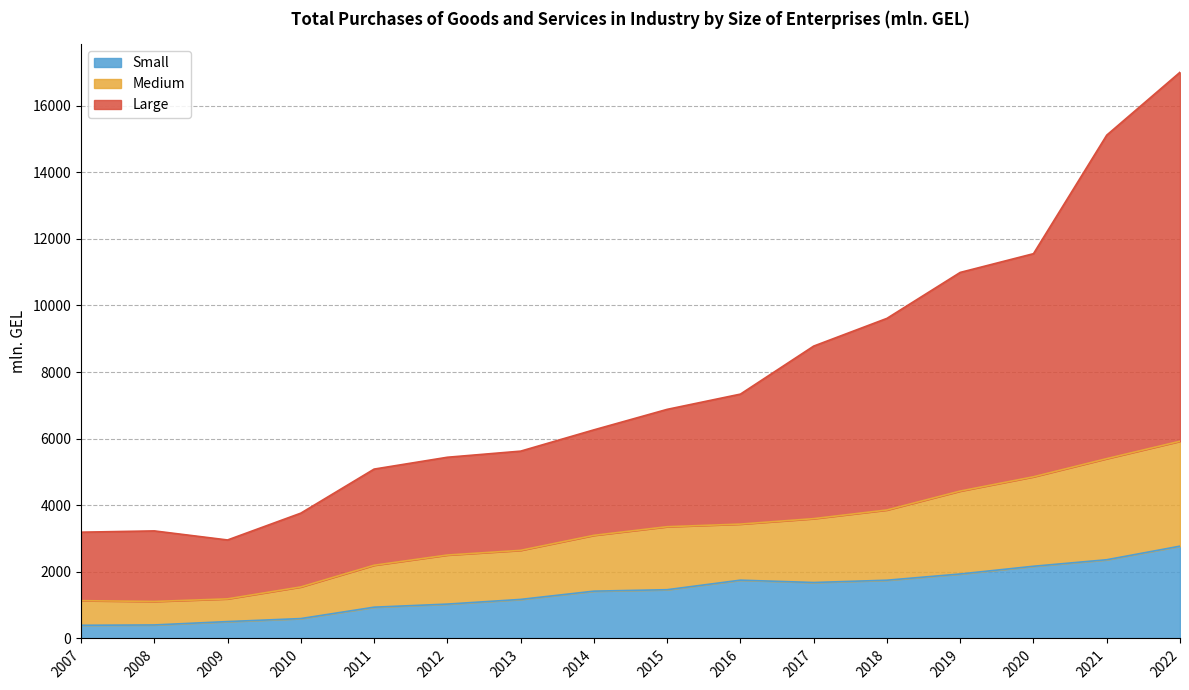

True or false: Small has more than 2 points higher than both neighbors.

False